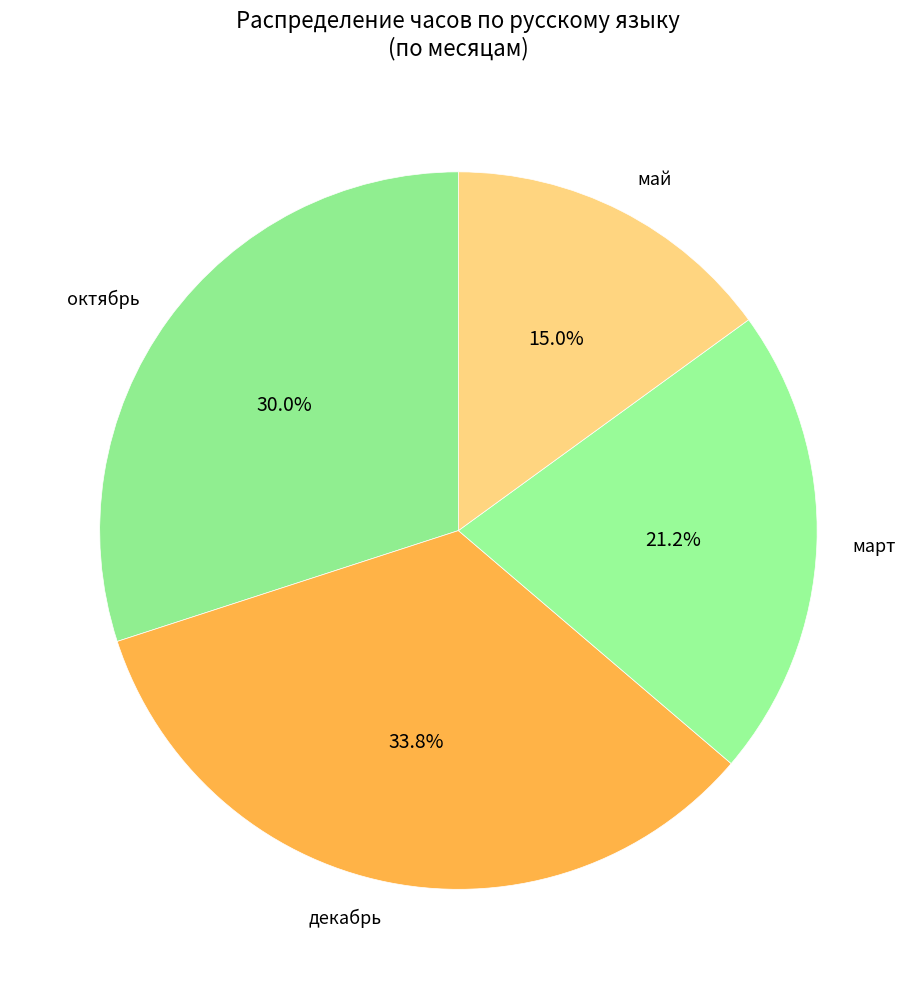

To the nearest percent, what is the difference between the largest and smallest slice percentages?

19%